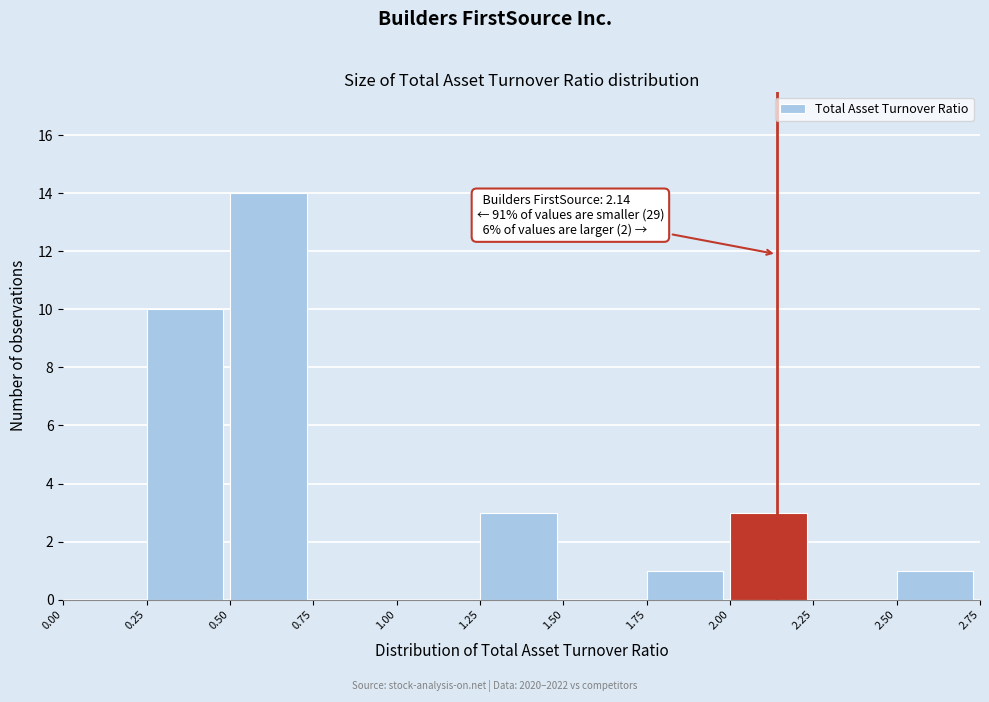

Which range on the x-axis has the tallest bar?

0.50 to 0.75